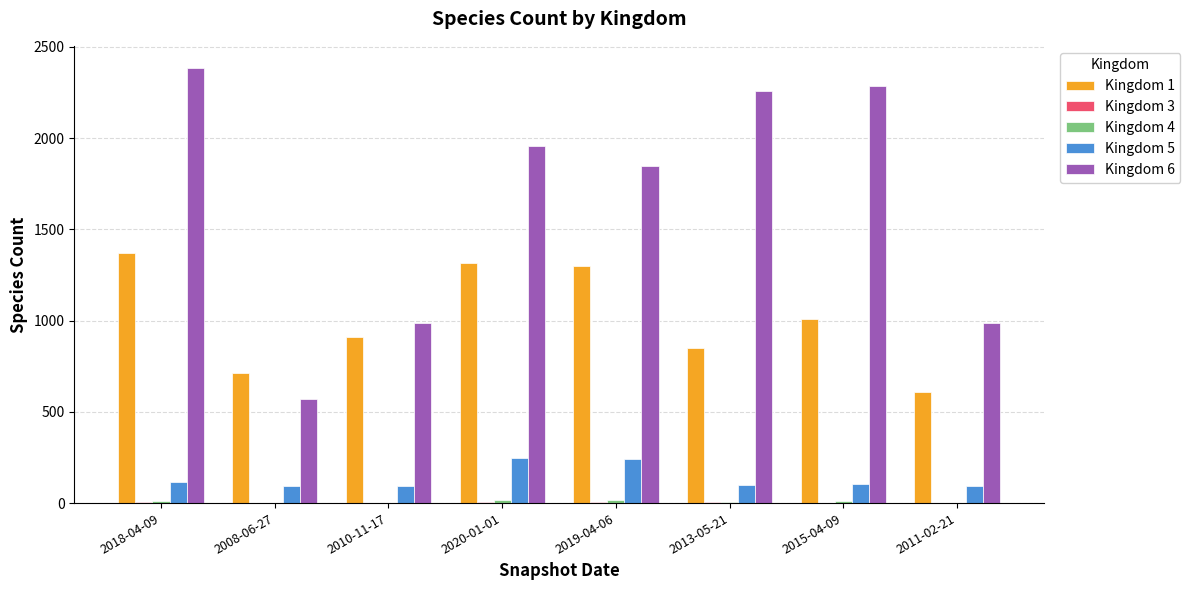

Which series has the largest total across all categories?

Kingdom 6